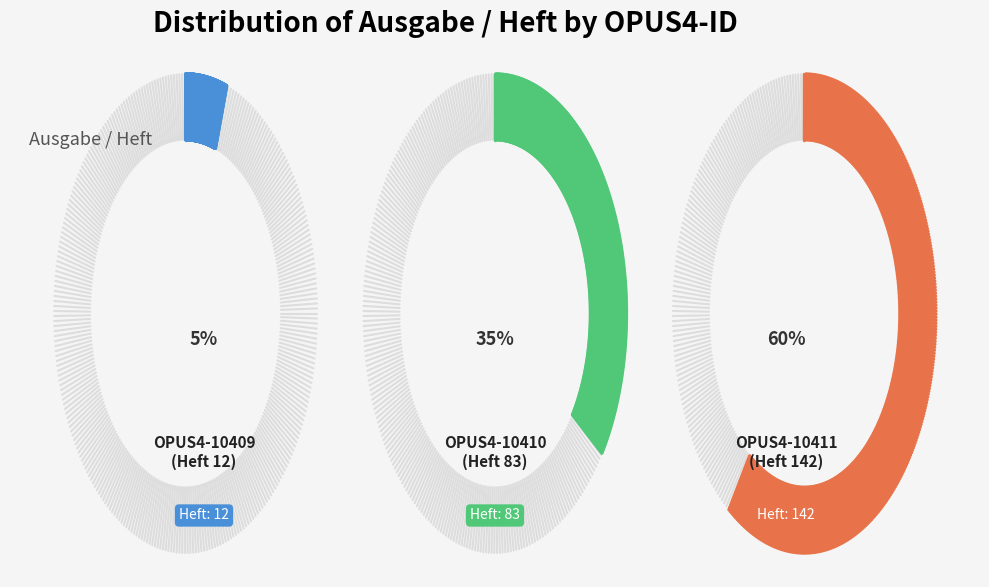

Approximately how many times larger is the value at OPUS4-10411 compared to OPUS4-10409?

11.8